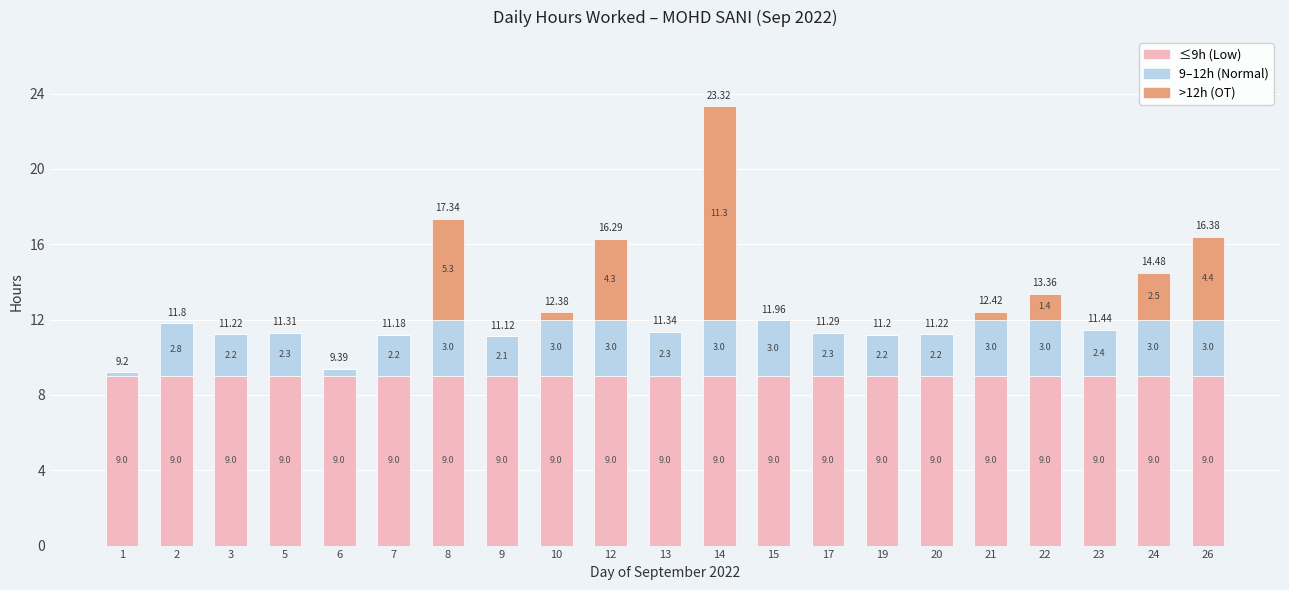

At which category is the sum across all series the highest?

14